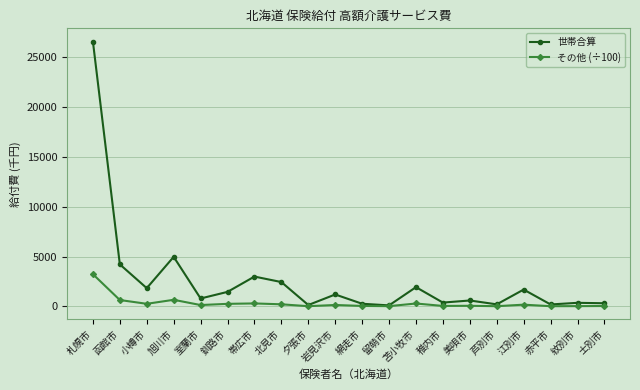

Which label corresponds to the largest value in the chart?

札幌市